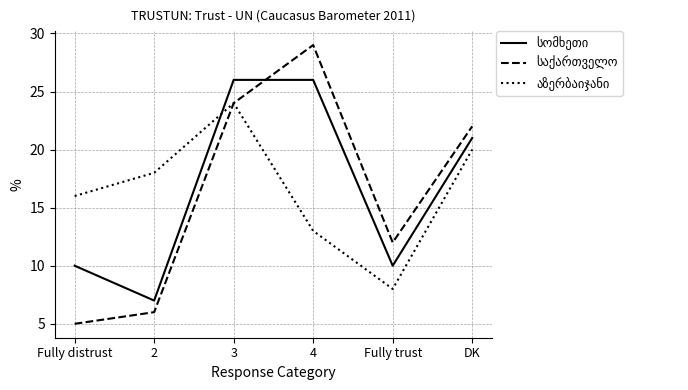

What is the difference between the highest and lowest values at 2?

12